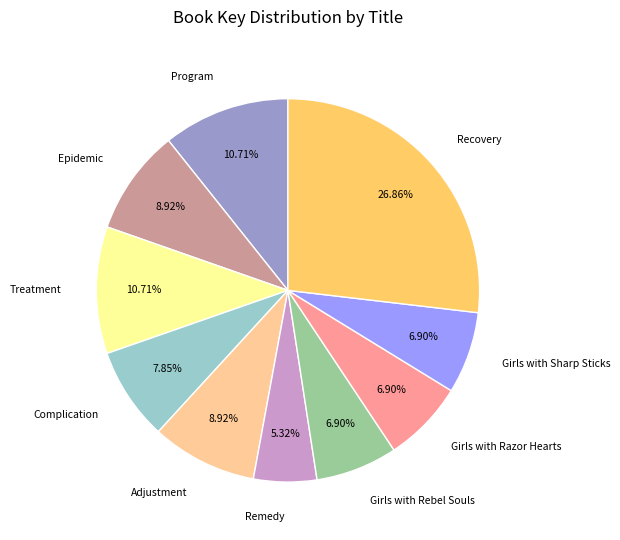

How many segments does this pie chart have?

10